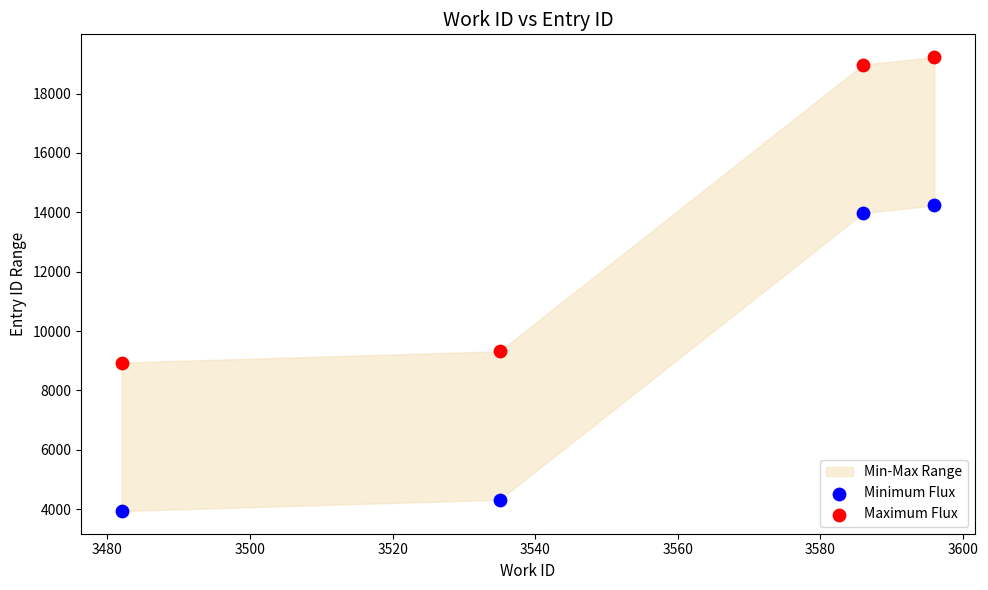

Which series reaches the maximum Y coordinate?

Maximum Flux